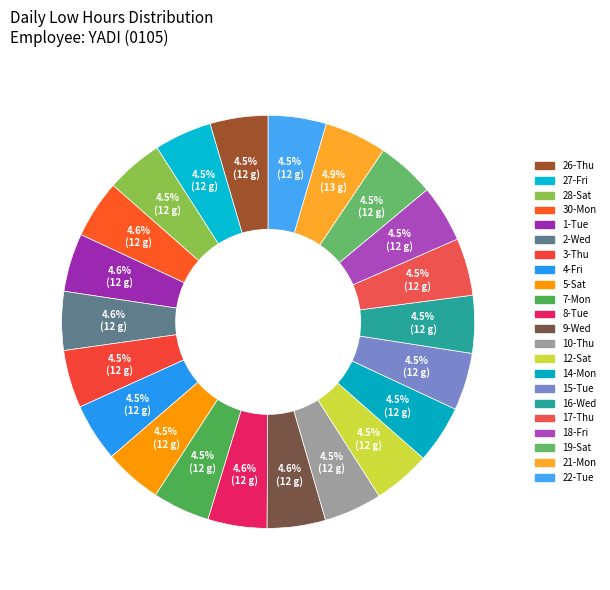

How many segments does this pie chart have?

22